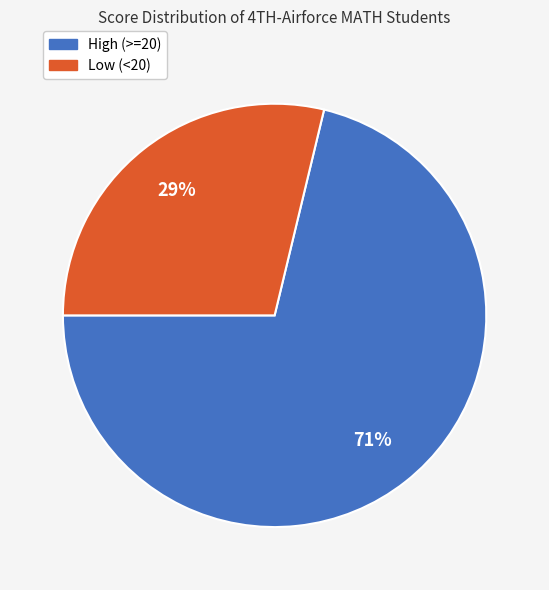

To the nearest percent, what is the average slice percentage?

50%